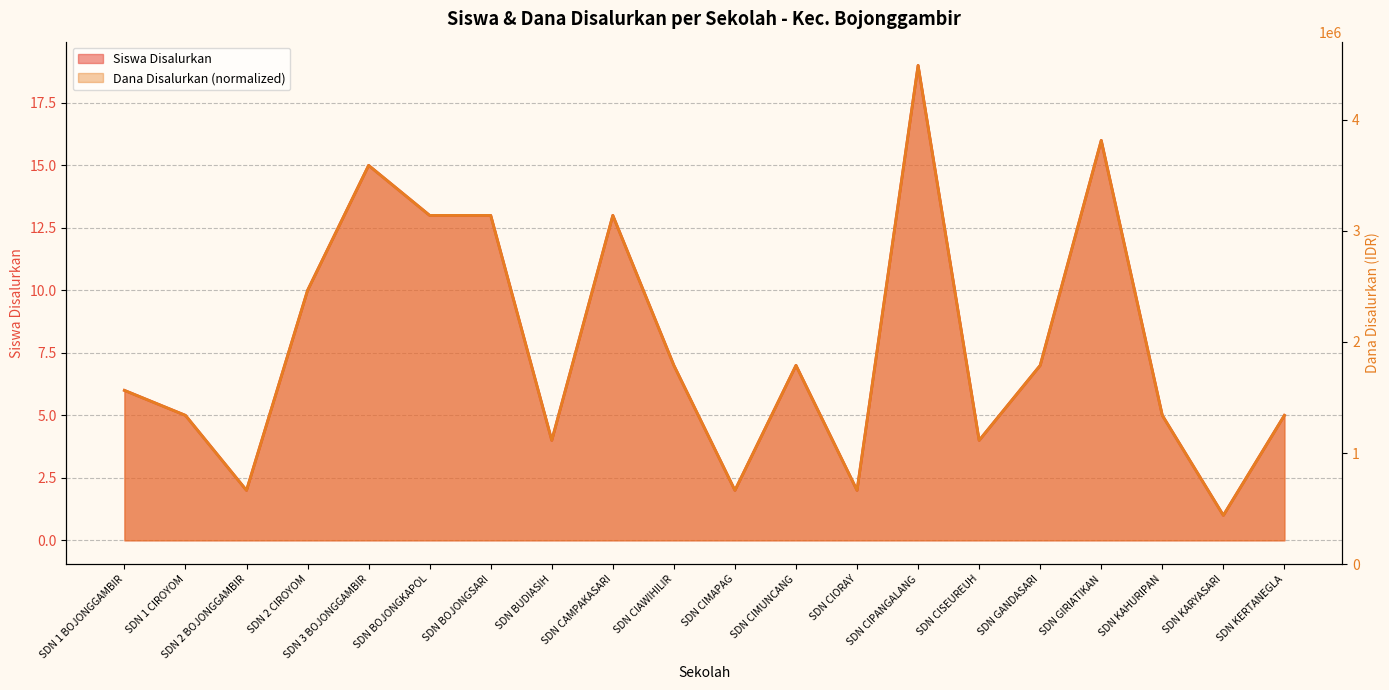

Between SDN CIAWIHILIR and SDN 1 BOJONGGAMBIR, which is larger?

SDN CIAWIHILIR